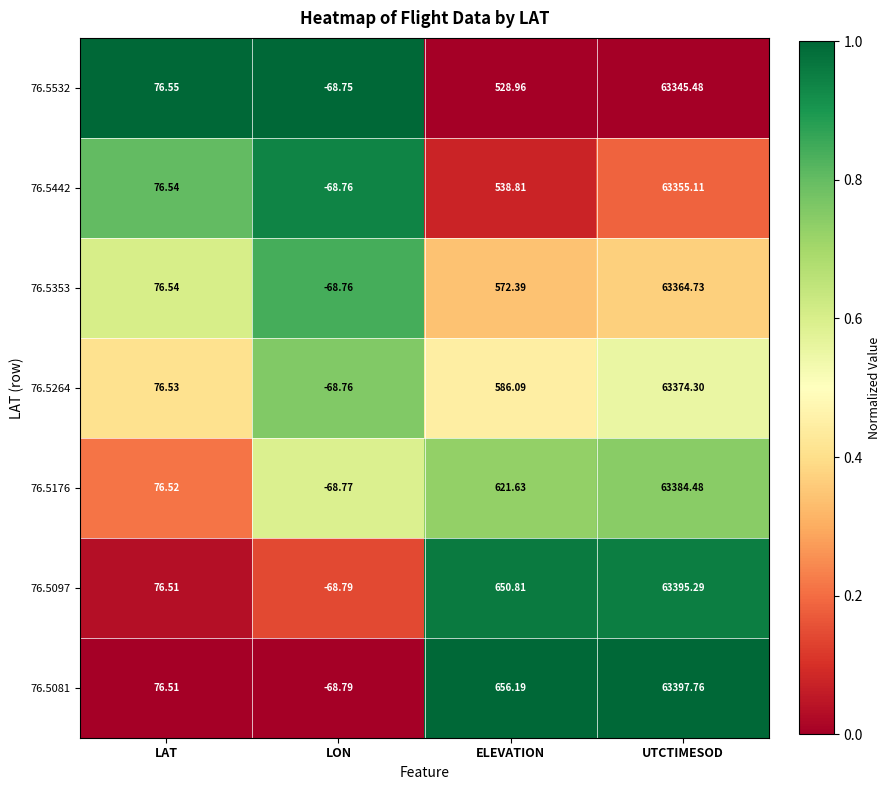

Is the value of 76.5097 at ELEVATION greater than the value of 76.5176 at UTCTIMESOD?

No